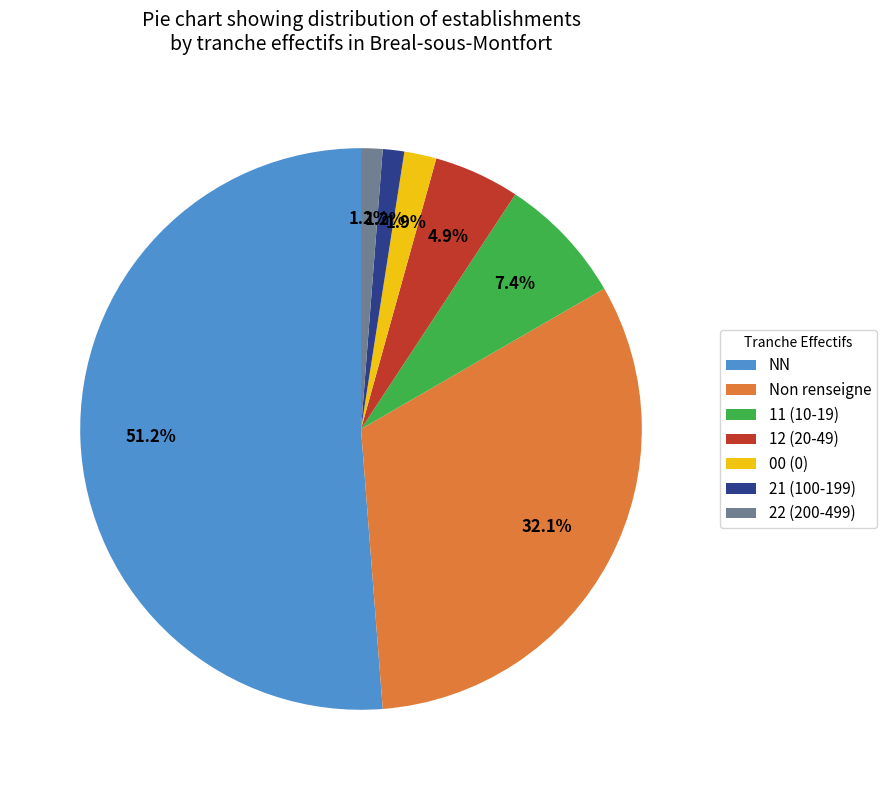

Which has a higher value, NN or 22 (200-499)?

NN